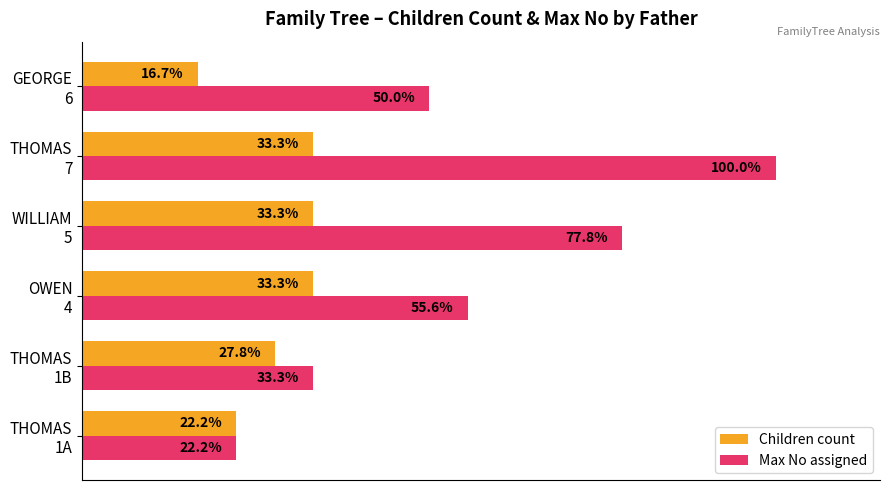

Rank the series by their average value, from lowest to highest.

Children count, Max No assigned